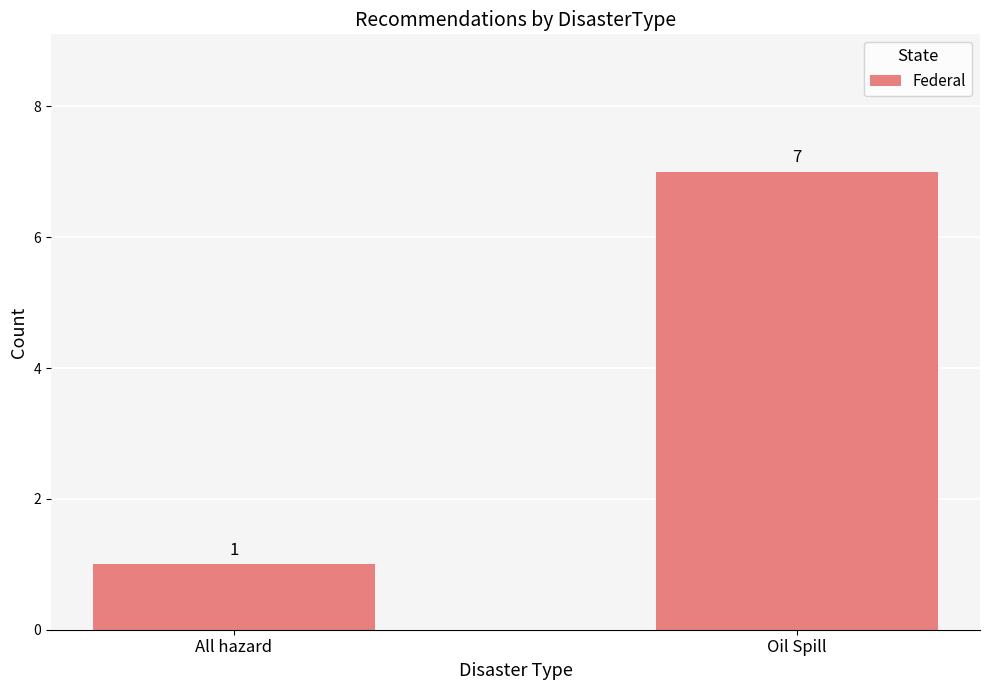

What is the change in value from All hazard to Oil Spill?

+6